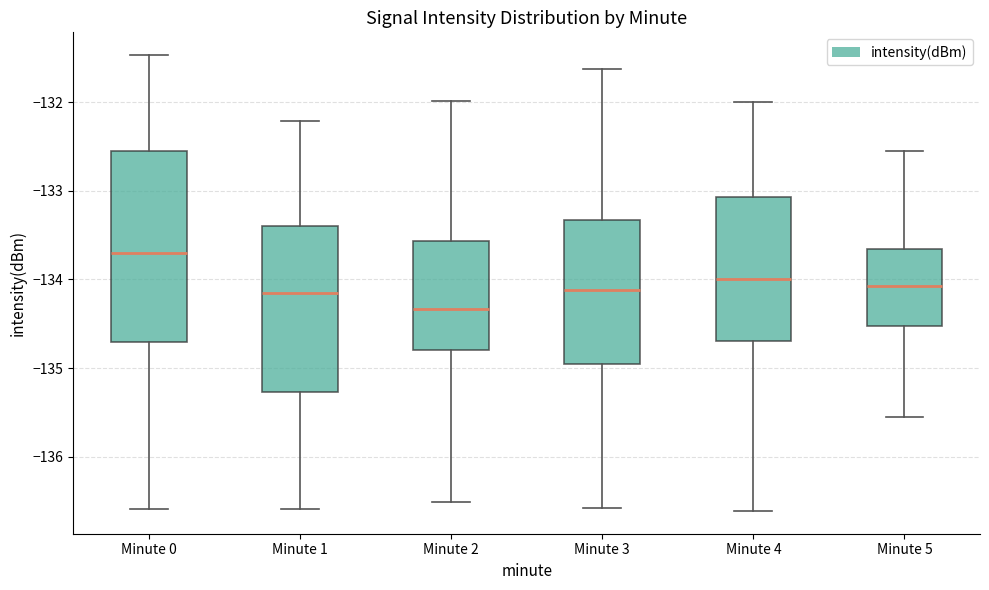

Comparing the boxes themselves (not the whiskers), which one is the tallest?

Minute 0